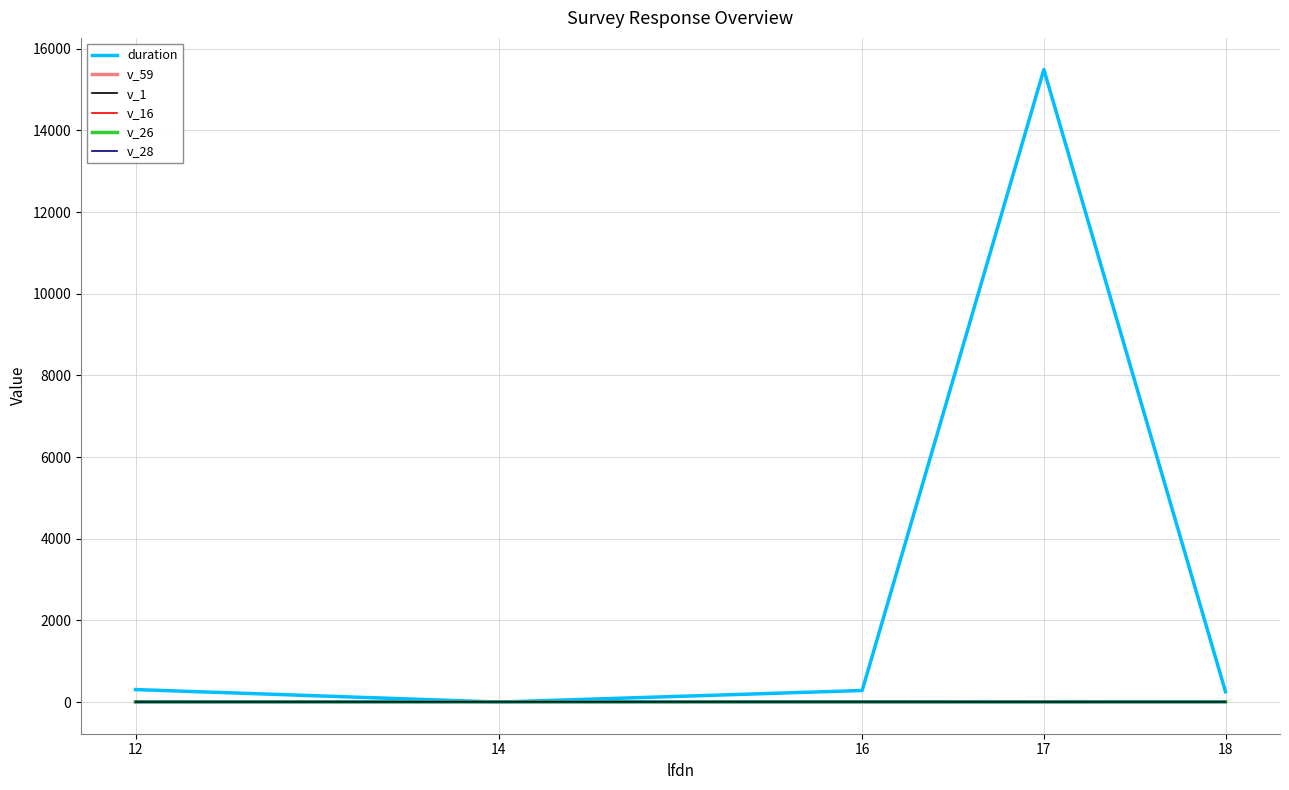

Which series has the largest total across all categories?

duration